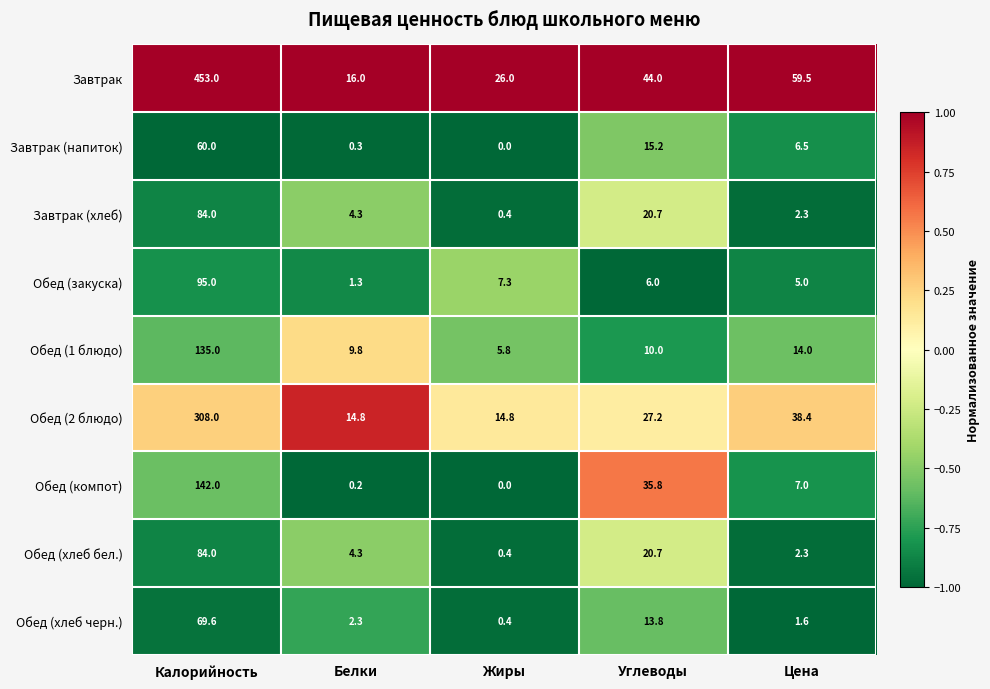

Which series has the widest spread of values?

Завтрак